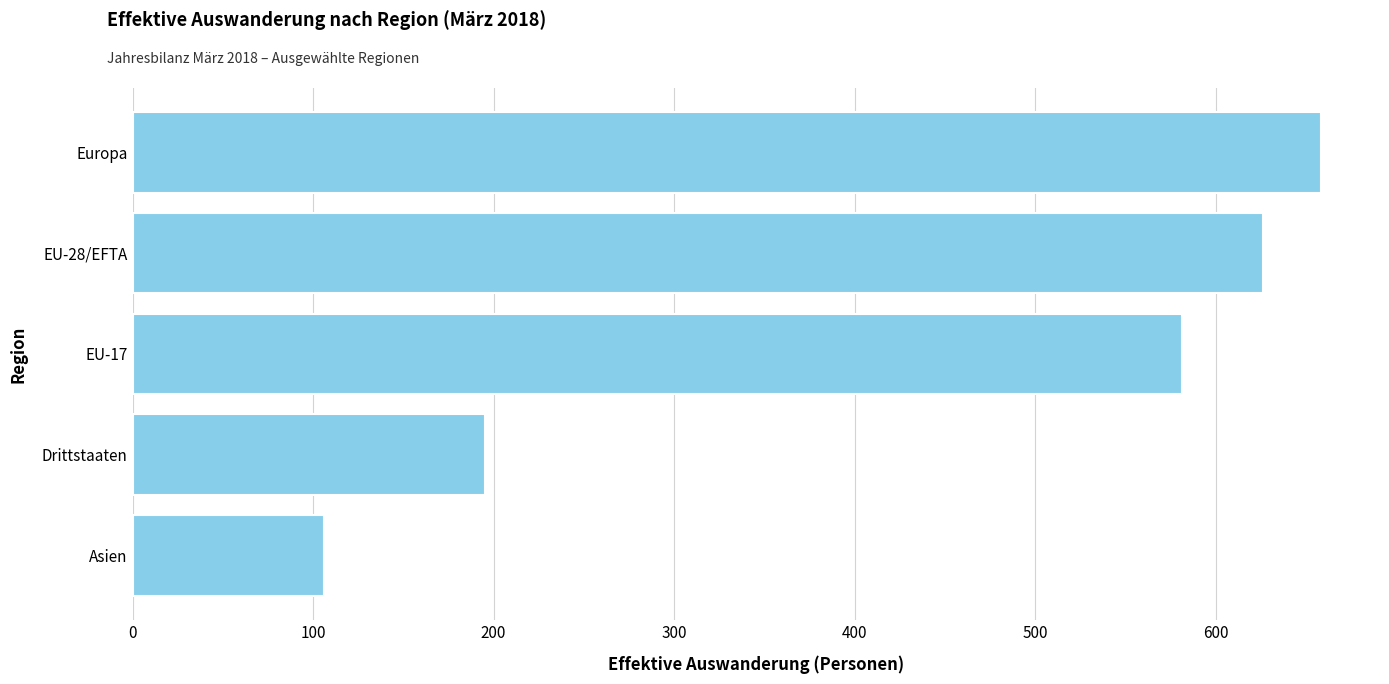

What is the difference between the maximum and minimum values?

552